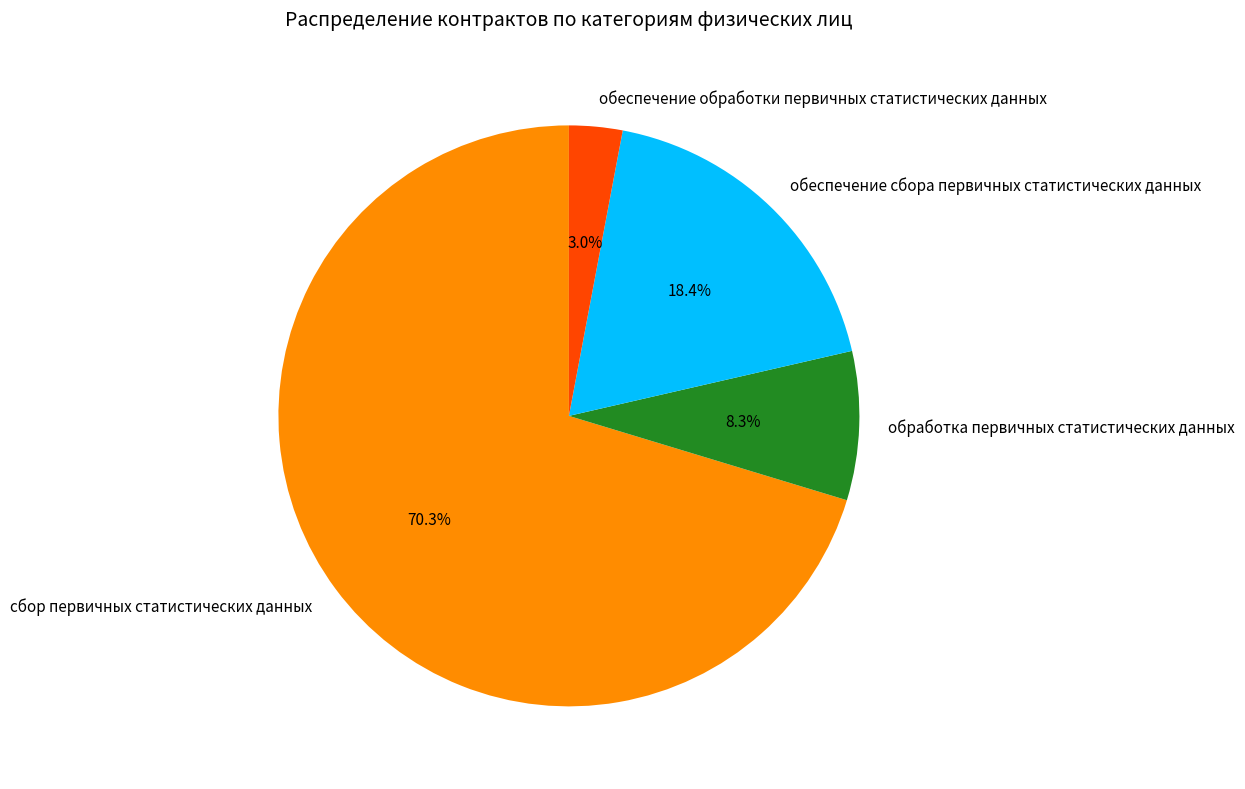

Which has a higher value, обработка первичных статистических данных or обеспечение сбора первичных статистических данных?

обеспечение сбора первичных статистических данных